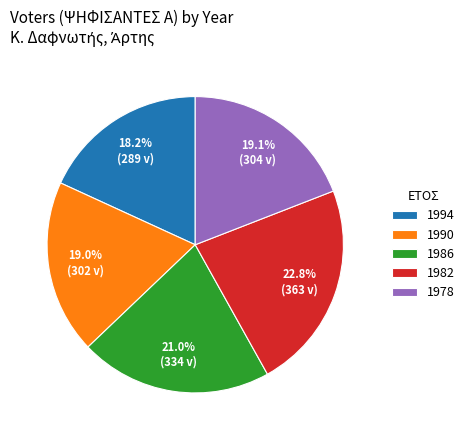

Is there a majority slice in this chart?

No